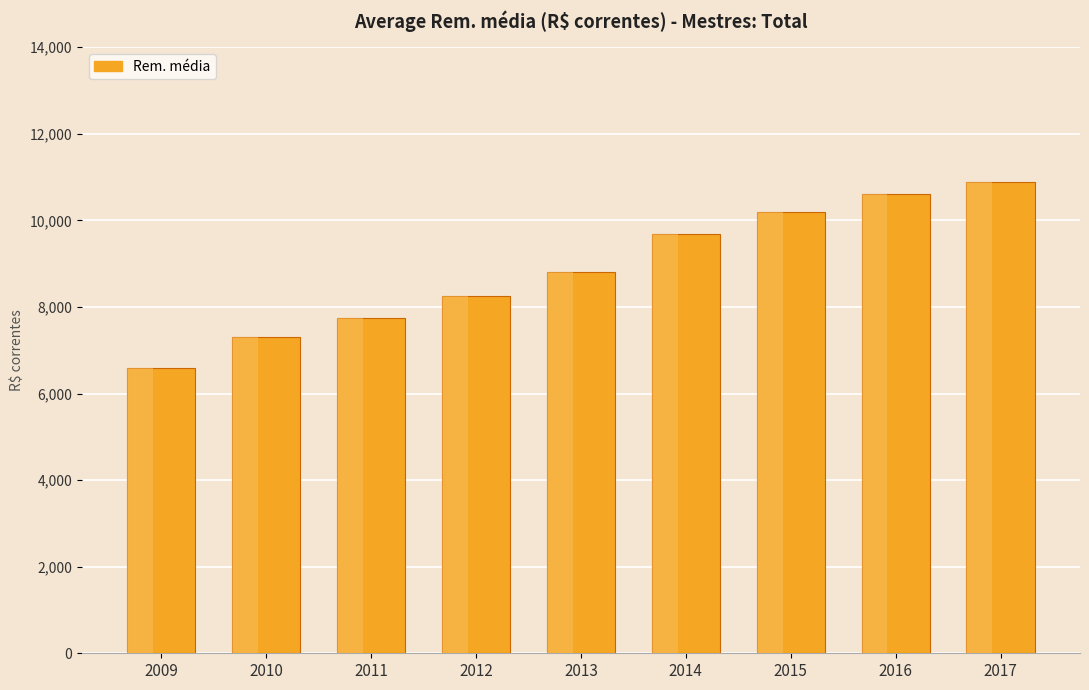

The value at 2017 is 10877.9. True or false?

True